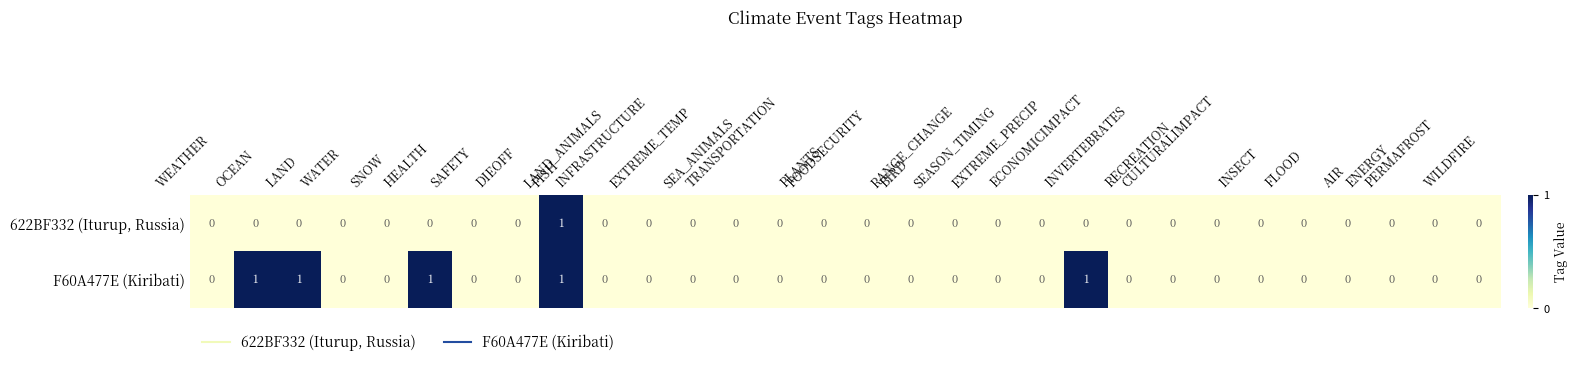

Which series has the largest total across all categories?

F60A477E (Kiribati)